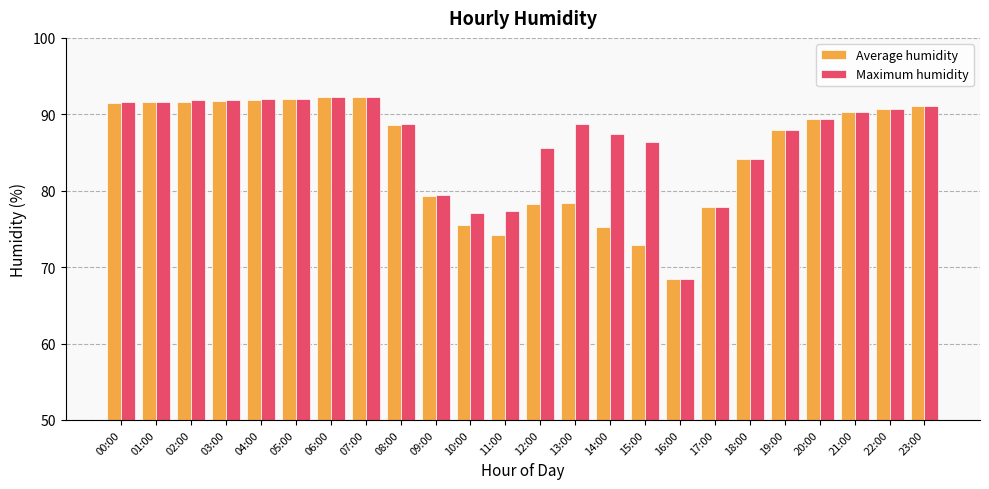

What is the smallest value displayed?

68.4